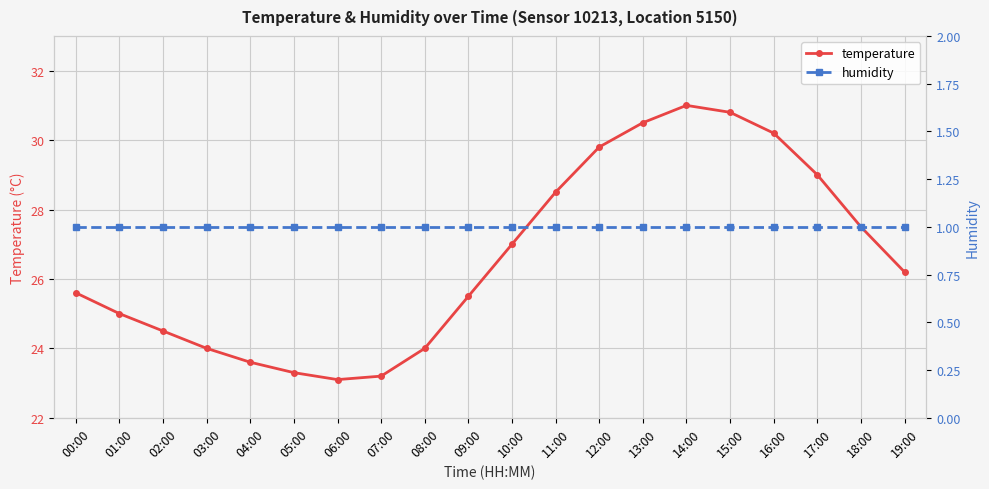

Where does the temperature series first go above 26?

10:00